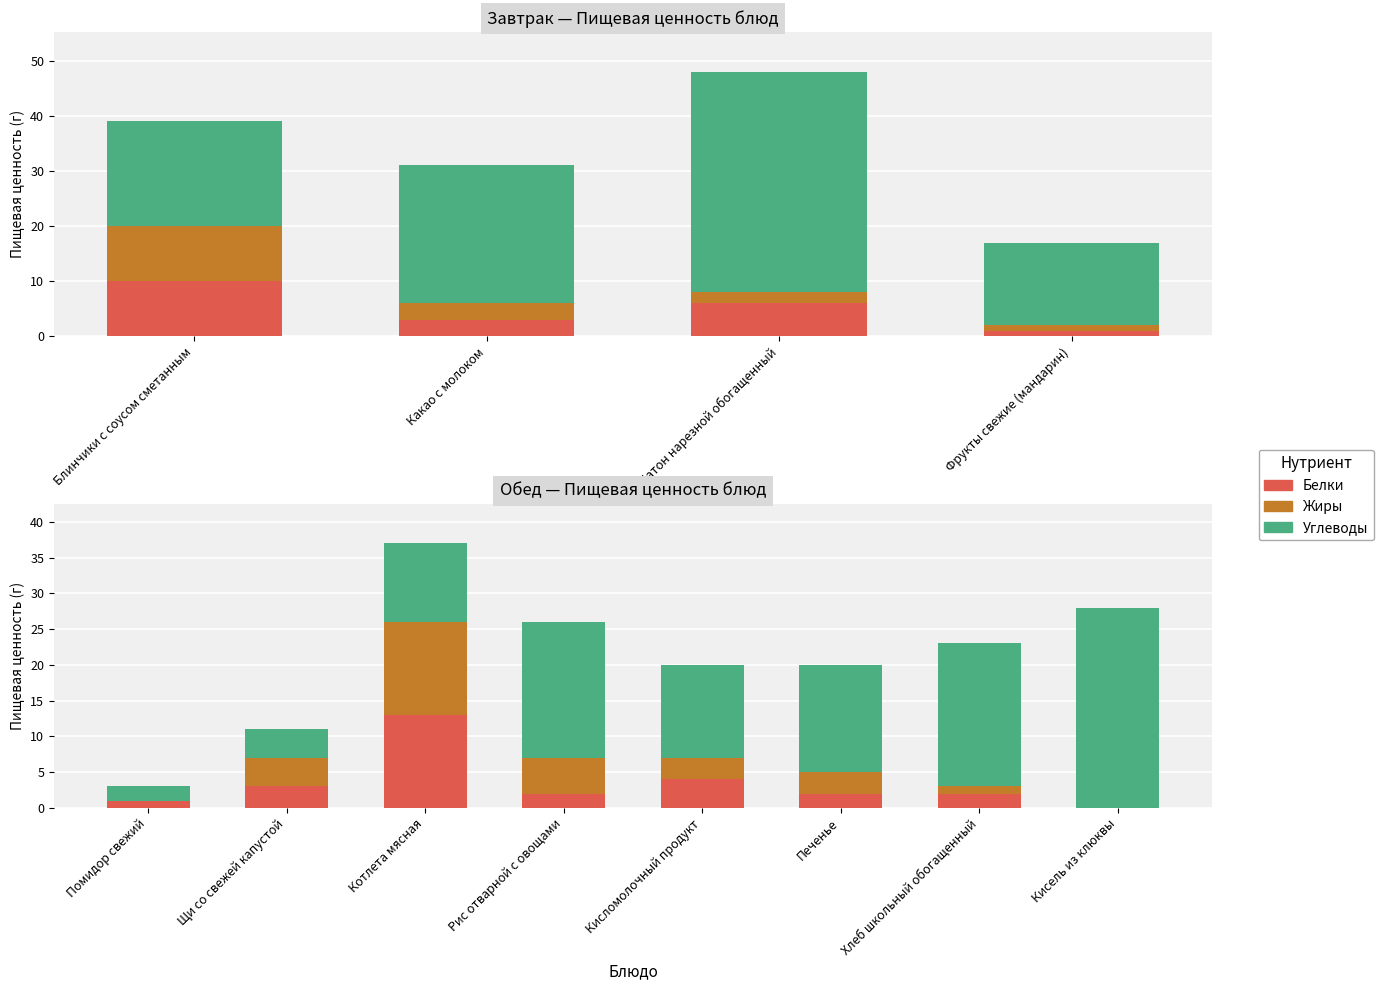

What is the total value across all series at Кисель из клюквы?

28